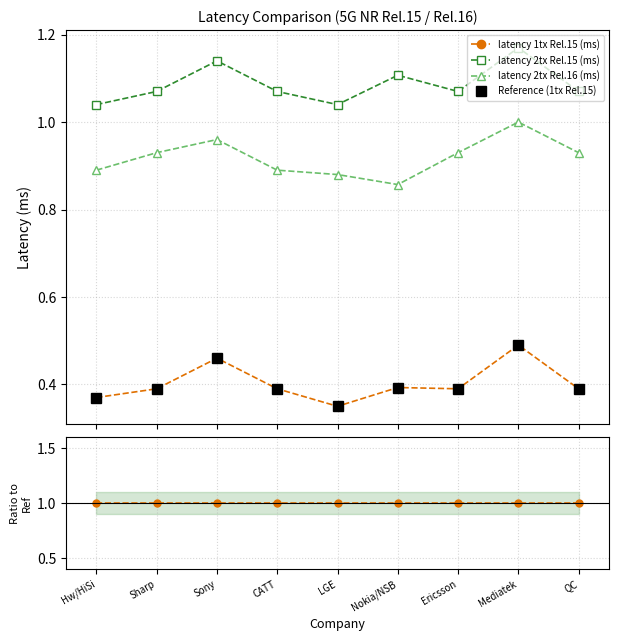

Rank the series at QC from highest to lowest value.

latency 2tx Rel.15 (ms), latency 2tx Rel.16 (ms), latency 1tx Rel.15 (ms), Reference (1tx Rel.15)